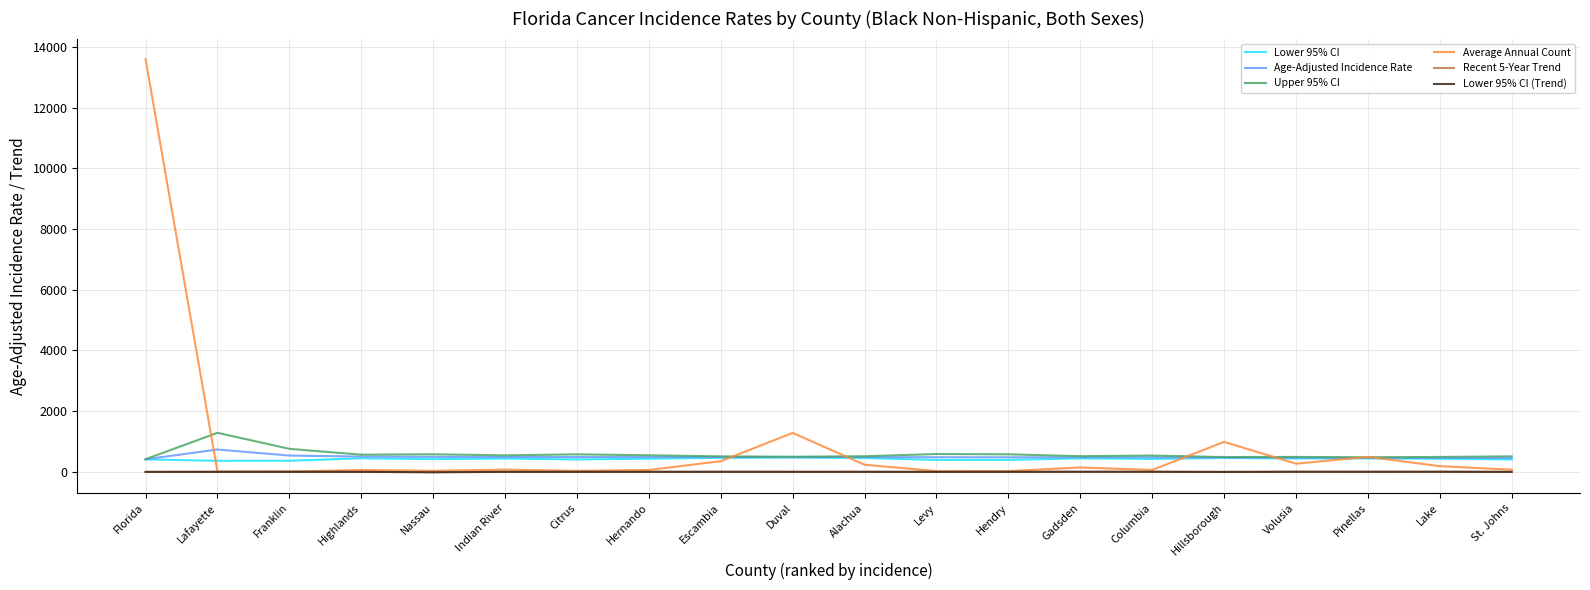

The Upper 95% CI series shows 511.8 at Alachua. True or false?

True